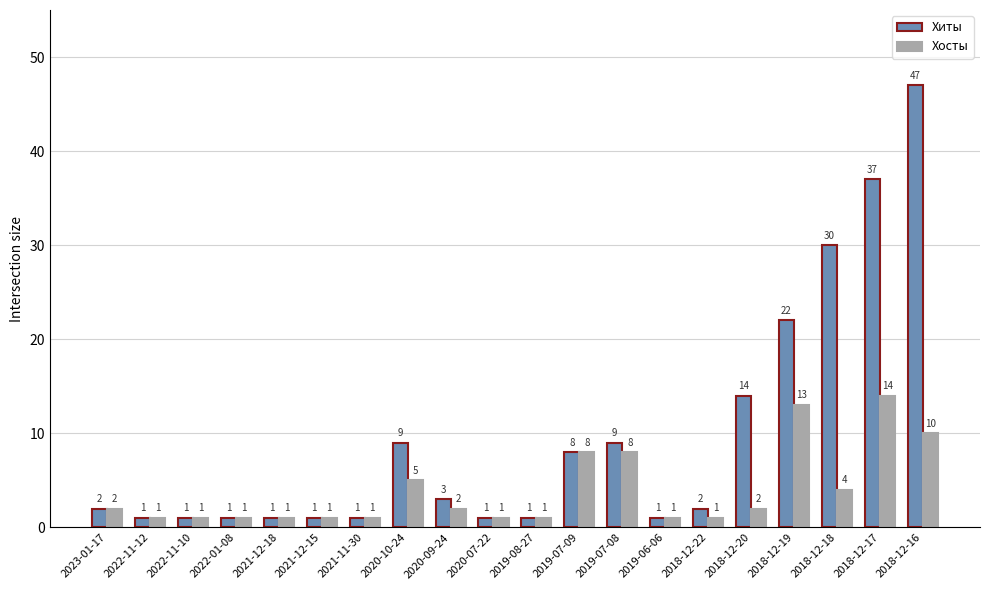

How many groups of bars are there?

20